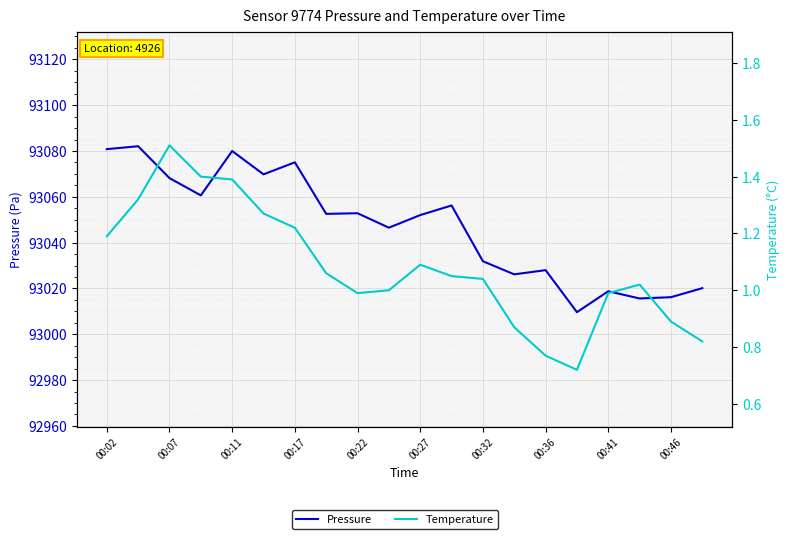

What position from the left is 00:17?

7